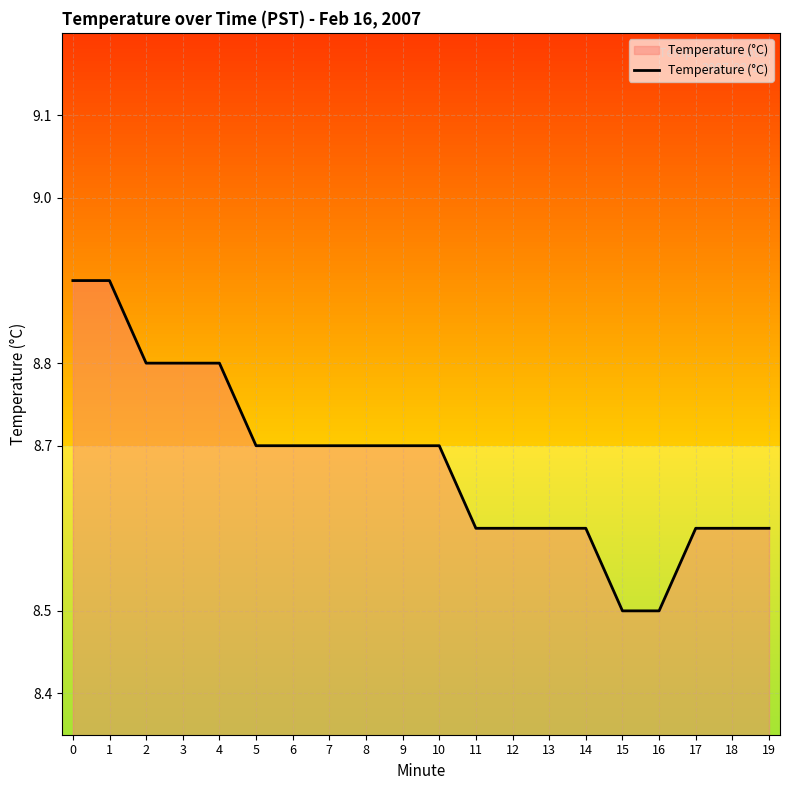

Reading left to right, what are all the values shown in this chart?

8.9	8.9	8.8	8.8	8.8	8.7	8.7	8.7	8.7	8.7	8.7	8.6	8.6	8.6	8.6	8.5	8.5	8.6	8.6	8.6